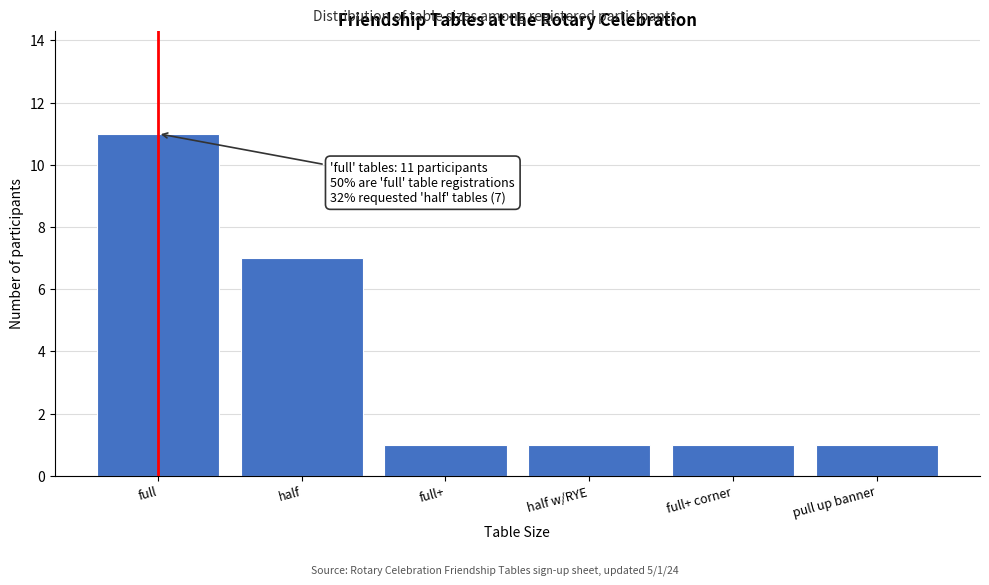

Reading left to right, what are all the values shown in this chart?

11	7	1	1	1	1